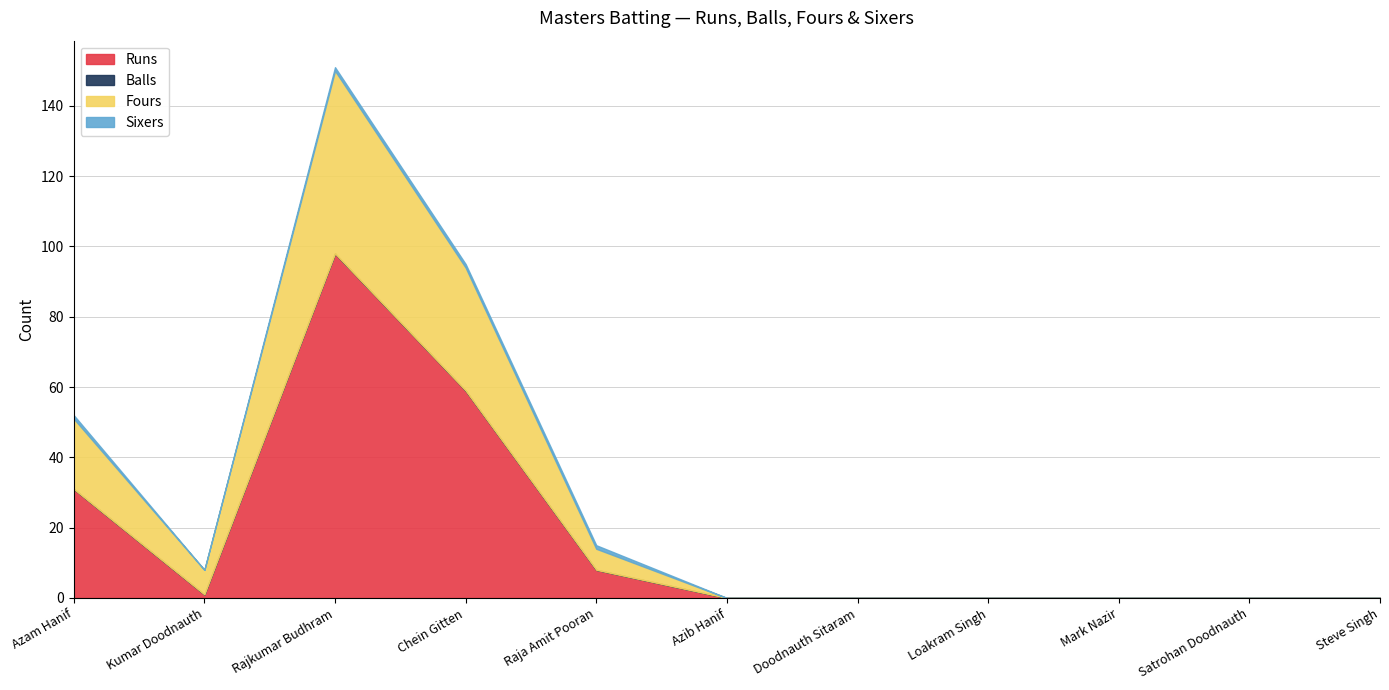

At which label is Runs closest to 49?

Chein Gitten